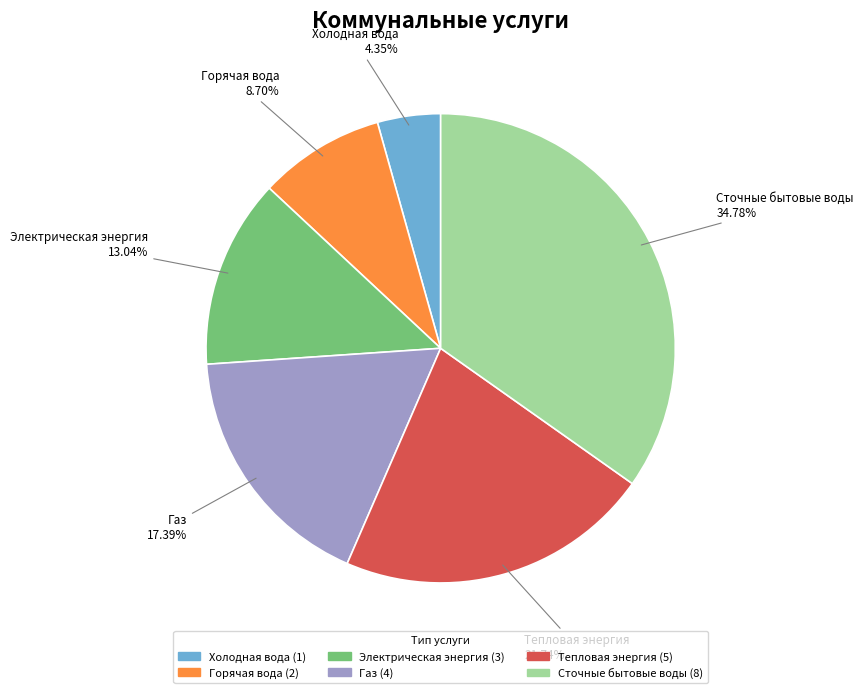

Is it true that Тепловая энергия is 36% of the pie?

False